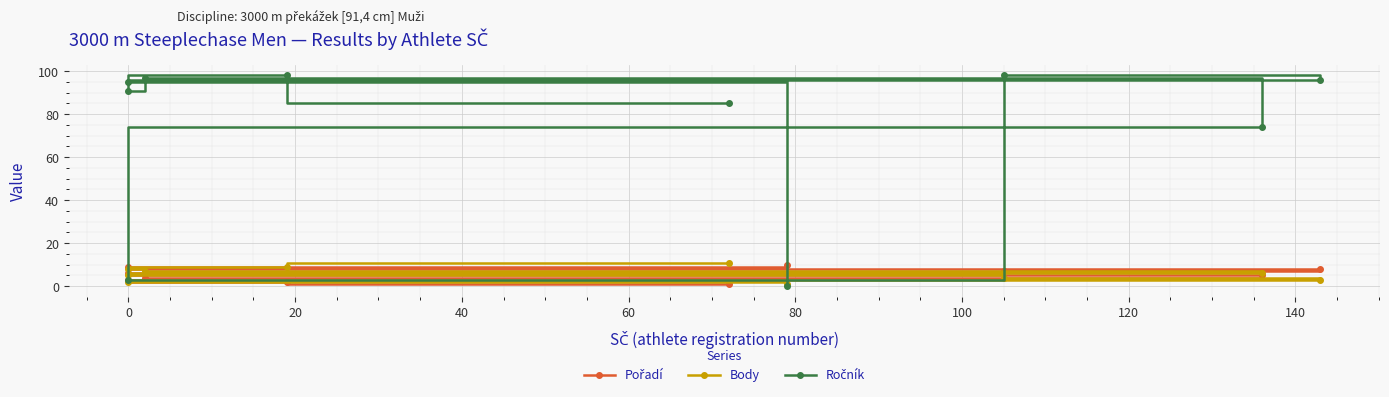

True or false: Ročník and Pořadí cross at least once.

True